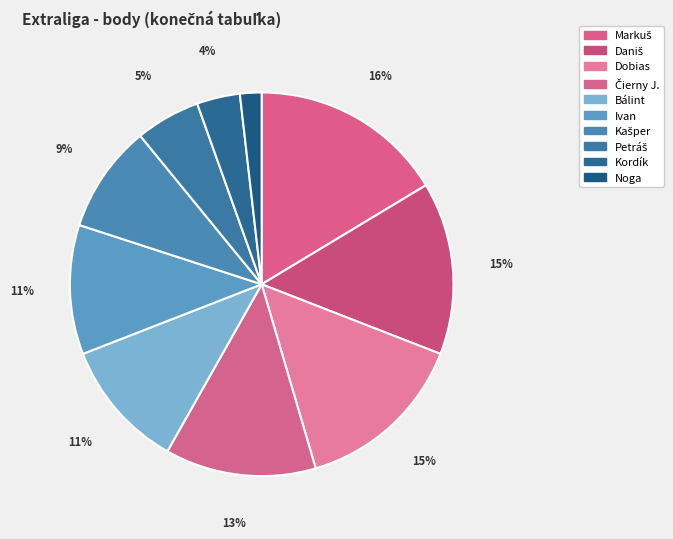

What portion of the pie excludes Kašper?

90.9%